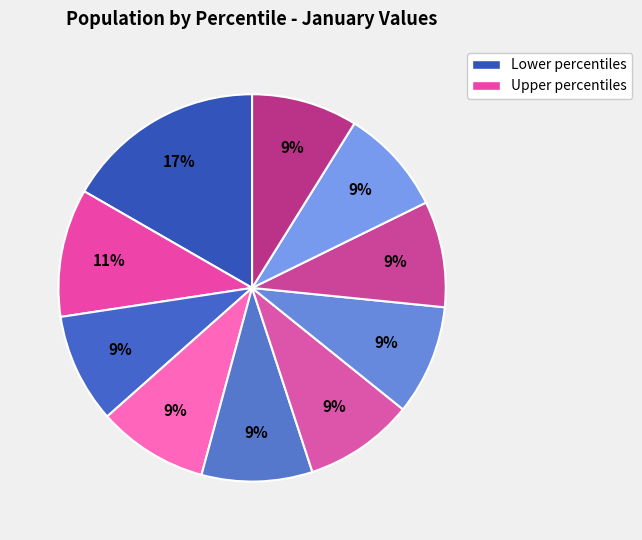

How many segments does this pie chart have?

10